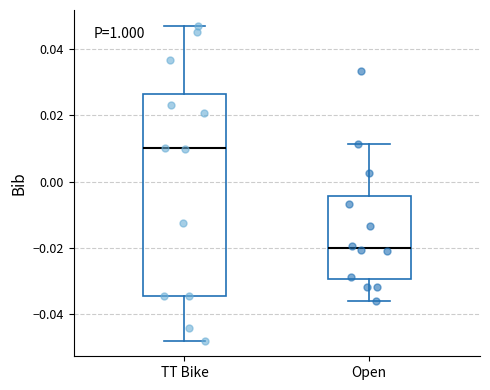

Where does the median line of the box for Open sit on the y-axis? The values are not printed on the chart, so give them approximately, as read against the axis.

-0.020